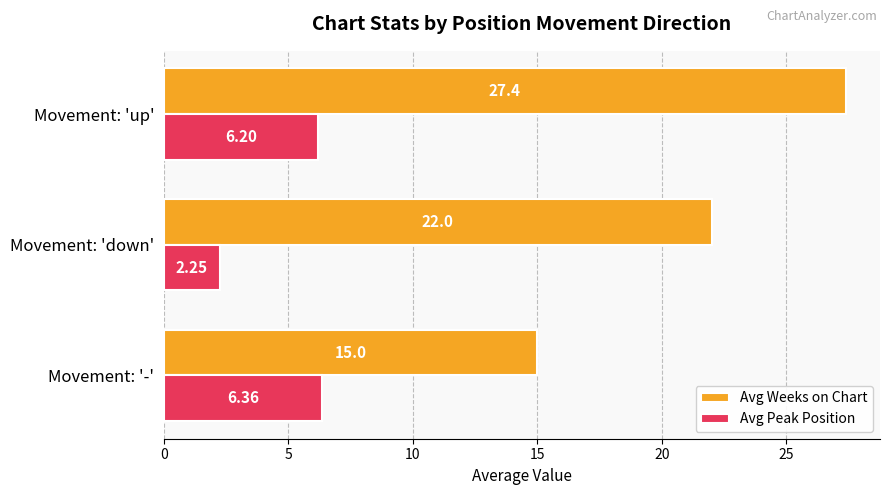

Which series changed the most between Movement: '-' and Movement: 'down'?

Avg Weeks on Chart